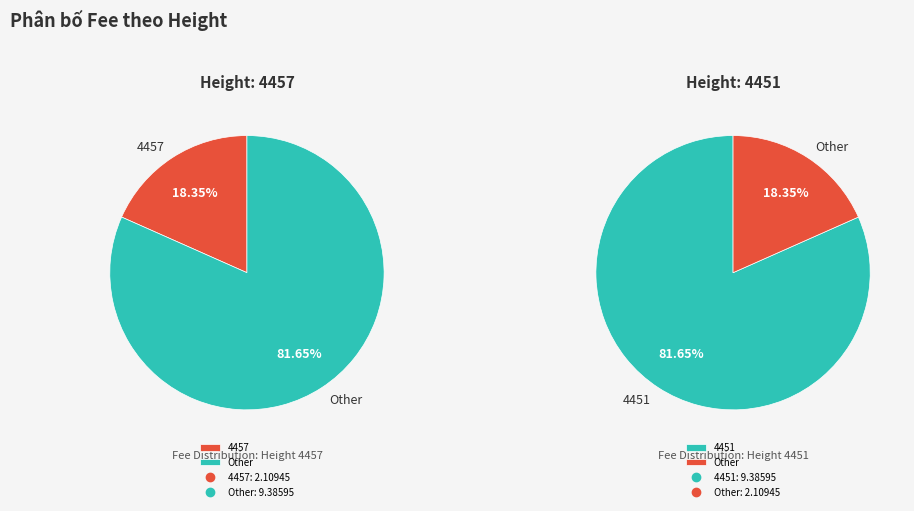

Which category has the smallest portion of the pie?

4457